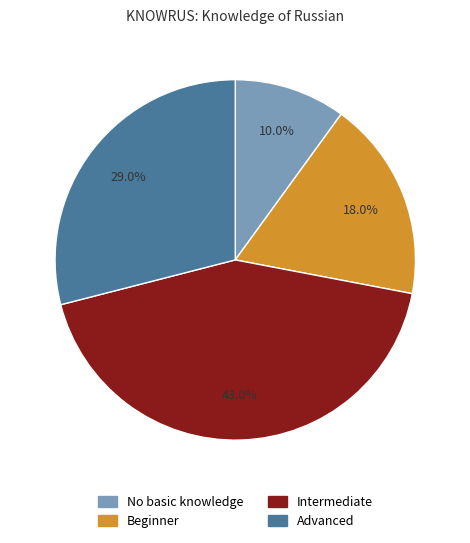

To the nearest percent, what portion does Advanced represent?

29%